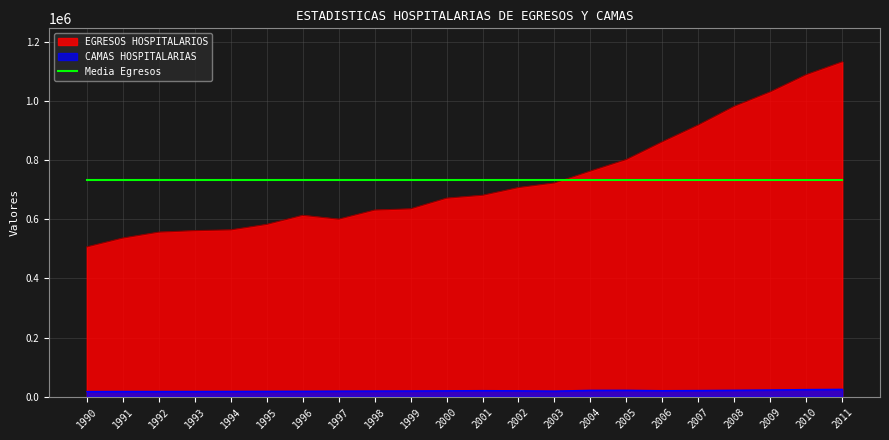

How many lines are shown in the chart?

3